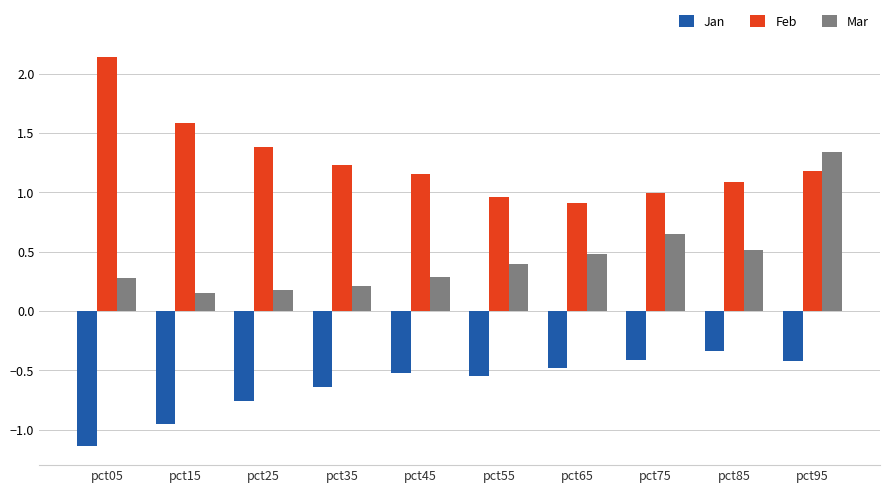

List the series in order of their overall mean, lowest first.

Jan, Mar, Feb